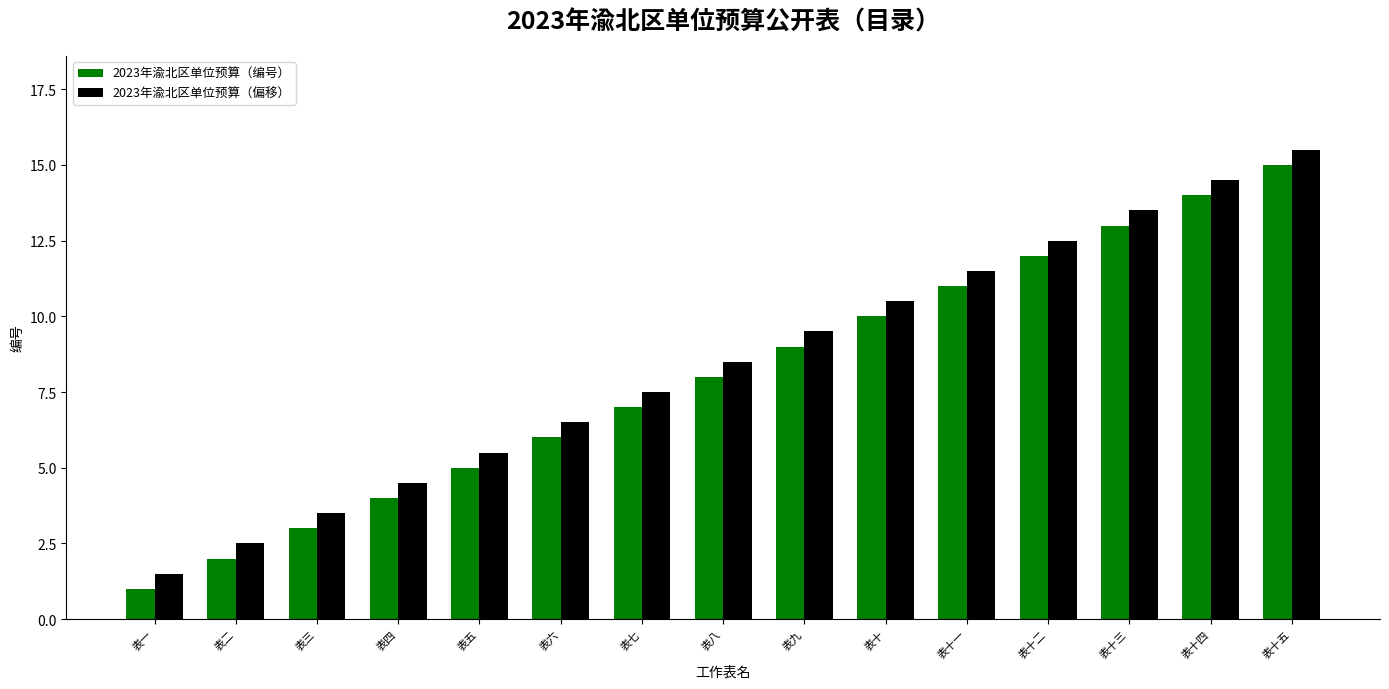

How many groups of bars are there?

15